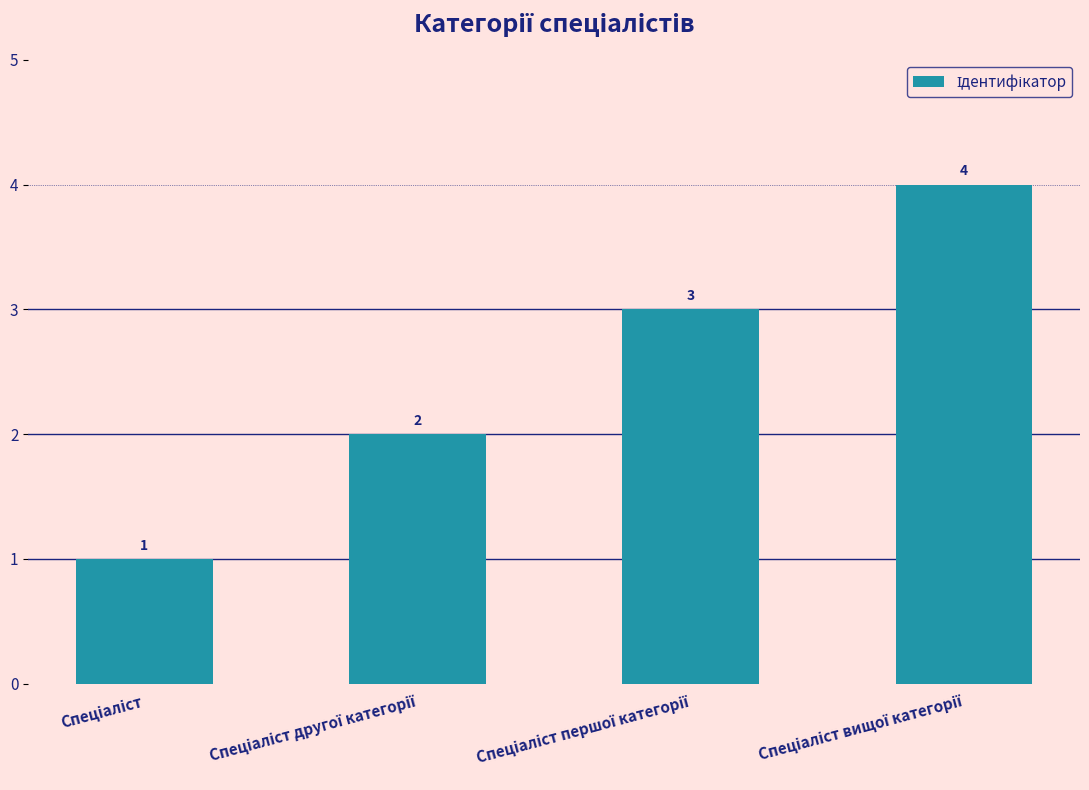

What is the maximum value shown in the chart?

4